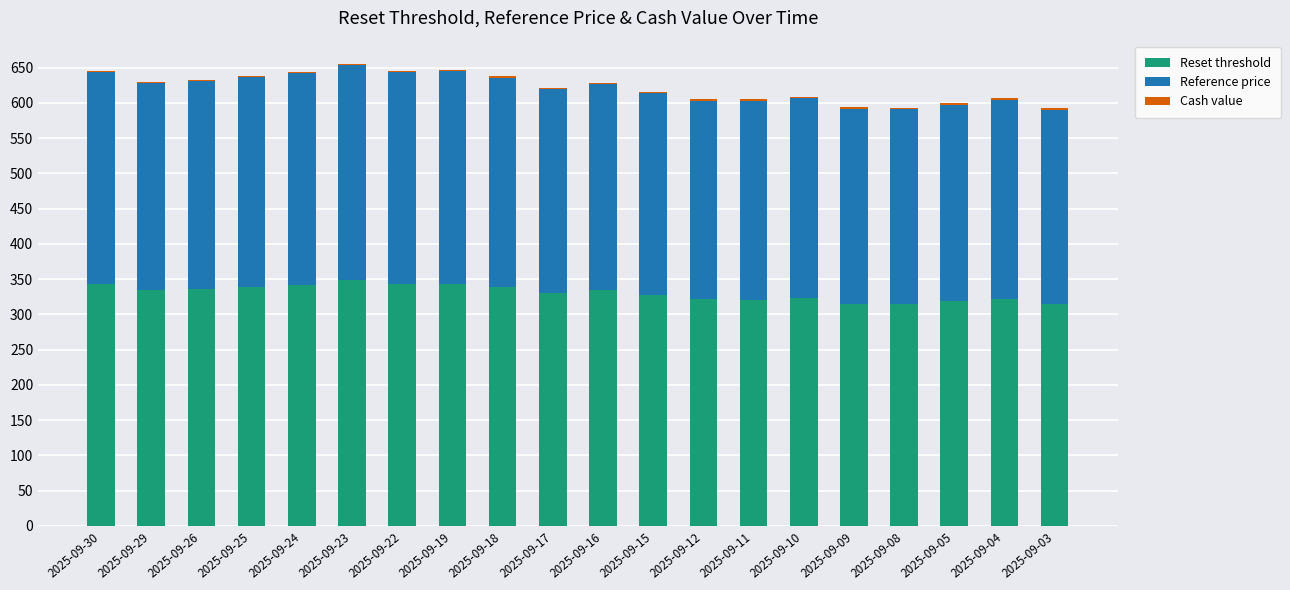

True or false: Reset threshold has a value of 338.8 at 2025-09-25.

True